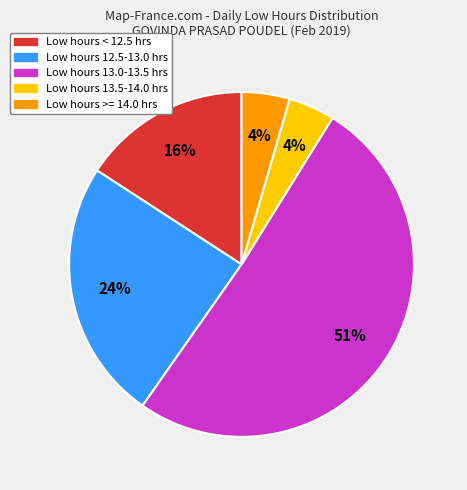

Count the number of slices in the pie.

5